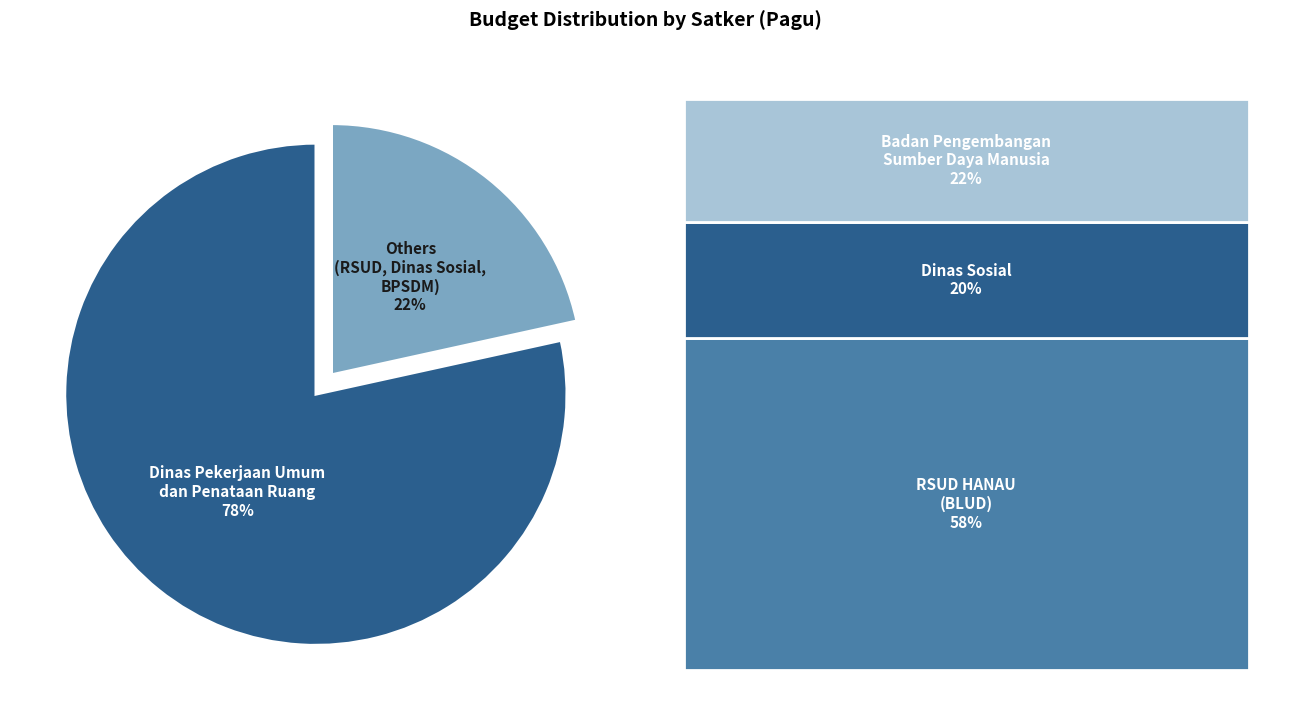

To the nearest percent, what is the average slice percentage?

50%